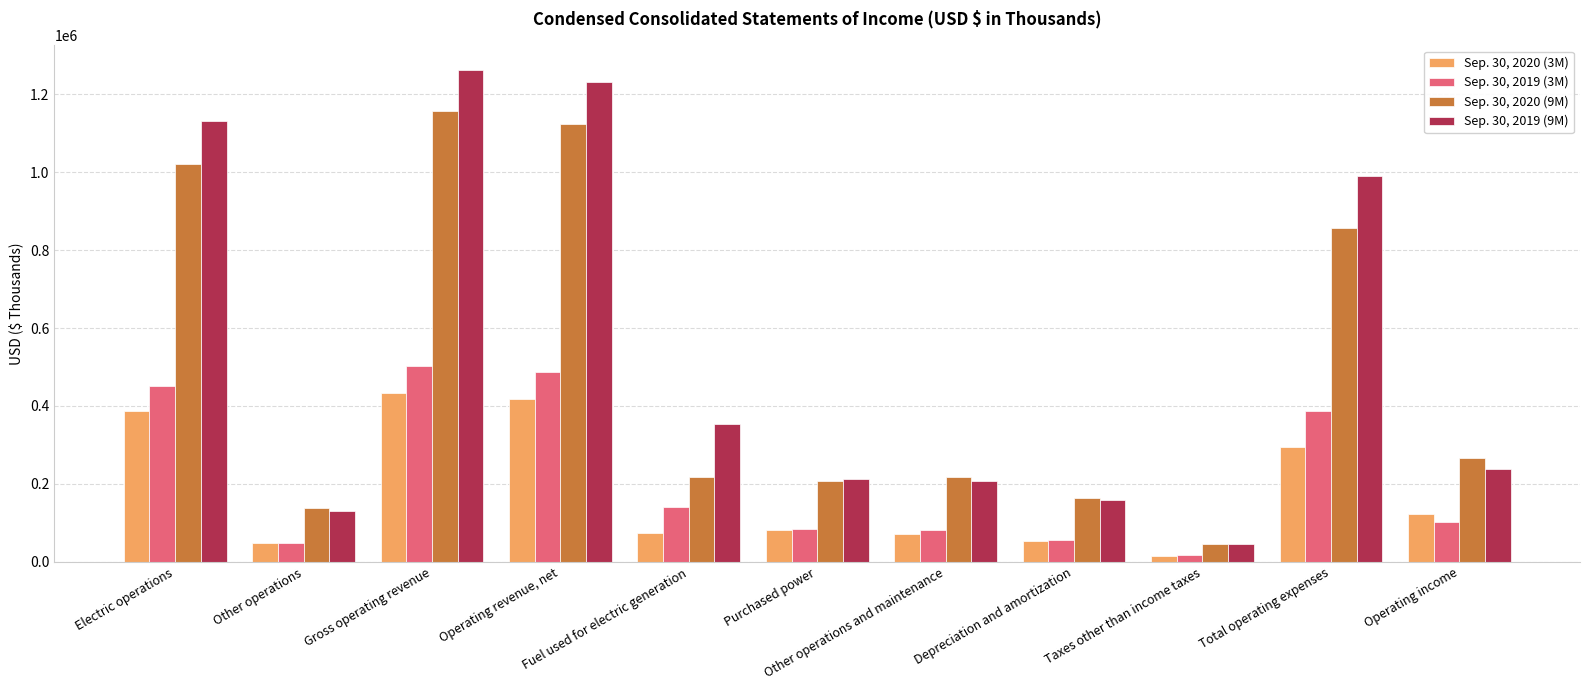

Rank the series by their maximum value, from lowest to highest.

Sep. 30, 2020 (3M), Sep. 30, 2019 (3M), Sep. 30, 2020 (9M), Sep. 30, 2019 (9M)